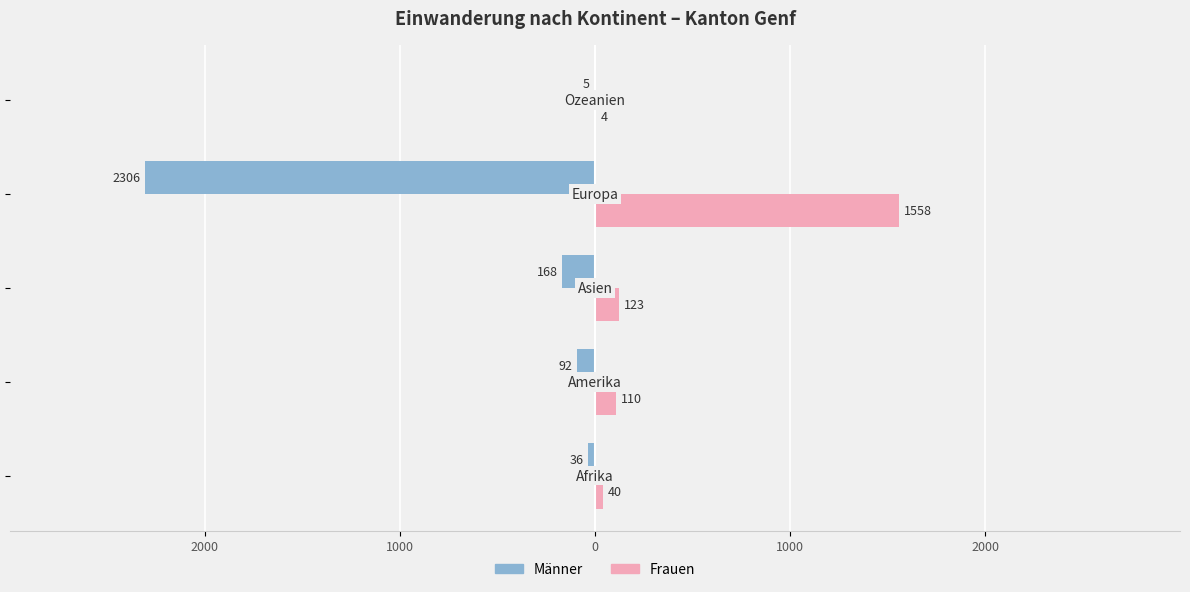

What are all the series names shown in the legend?

Männer, Frauen